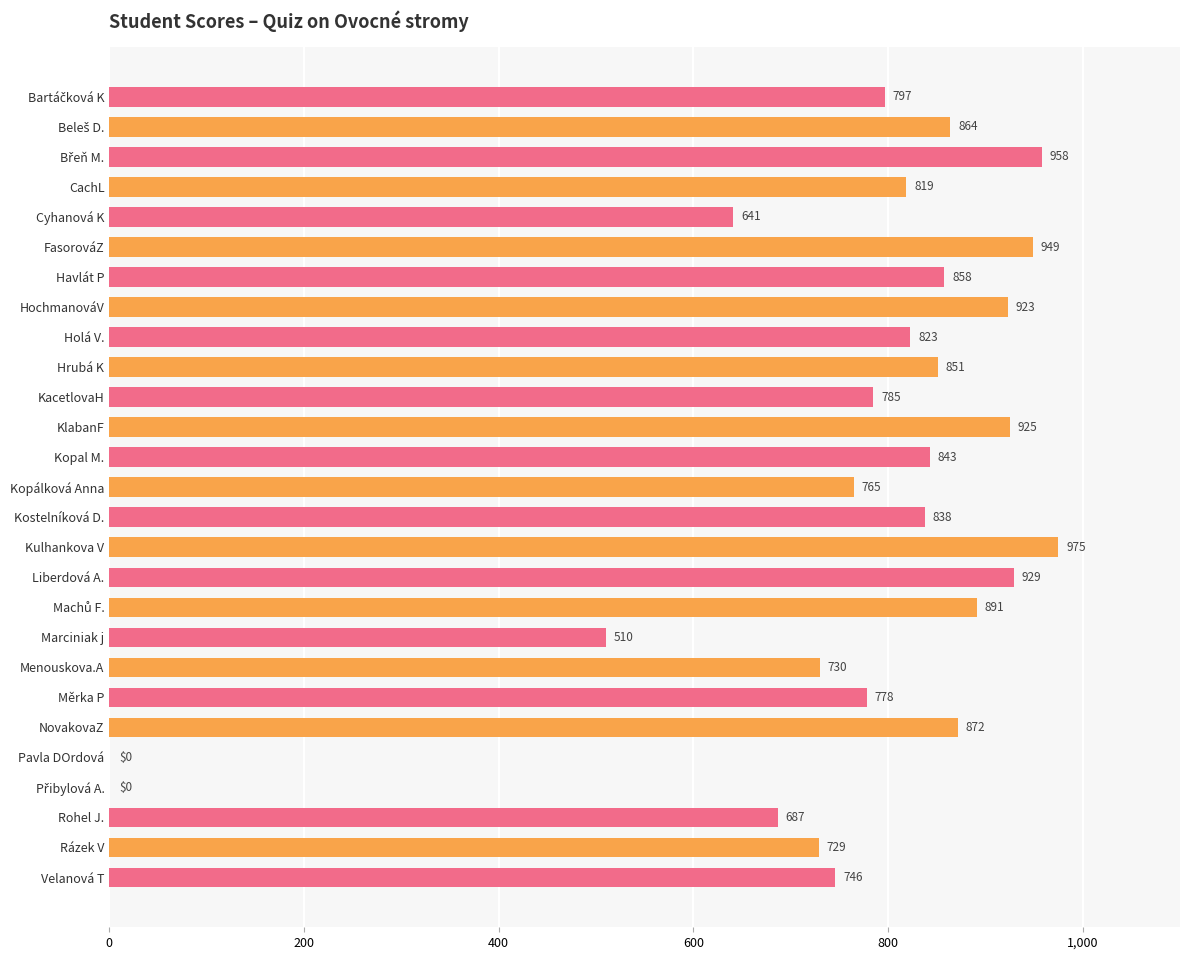

Between Velanová T and NovakovaZ, which is larger?

NovakovaZ